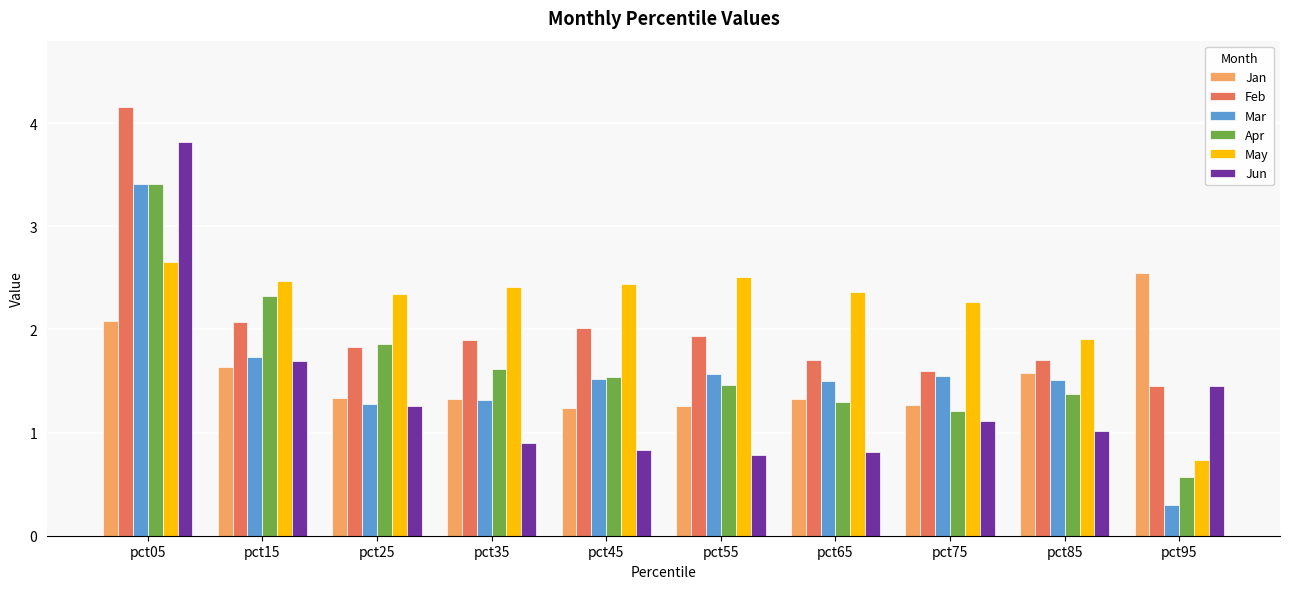

At which label does May reach its peak?

pct05